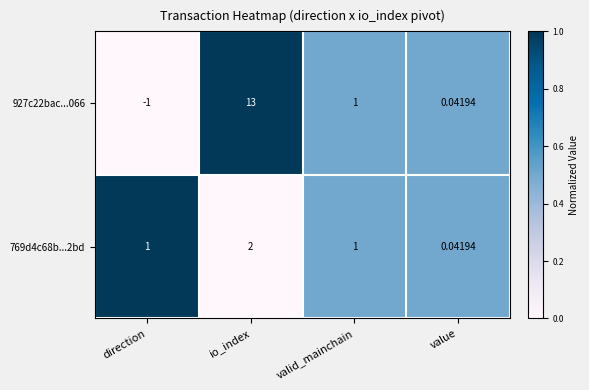

Which category has the highest value in the 769d4c68b...2bd series?

io_index